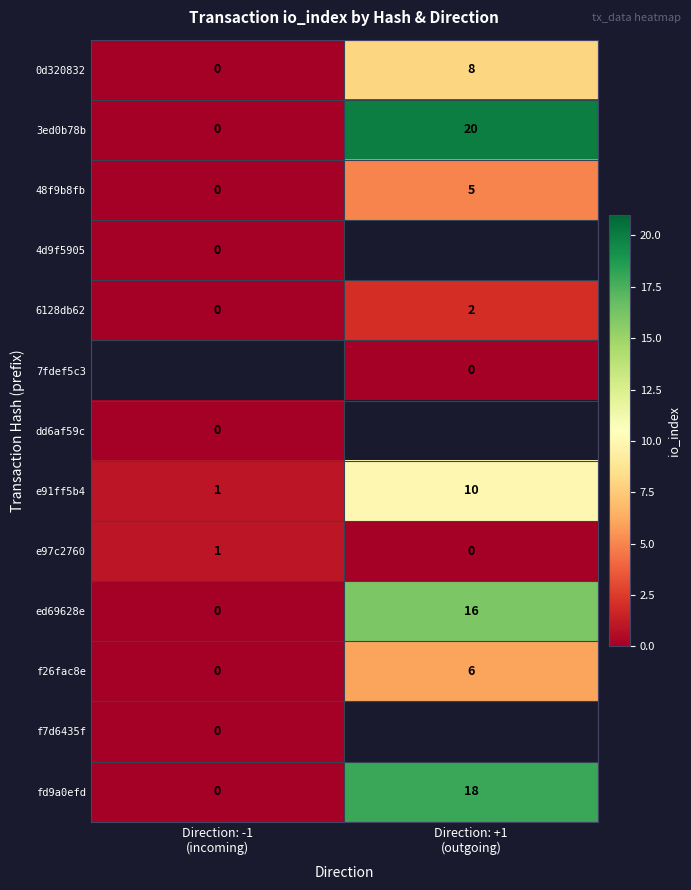

What is the maximum value for 48f9b8fb?

5